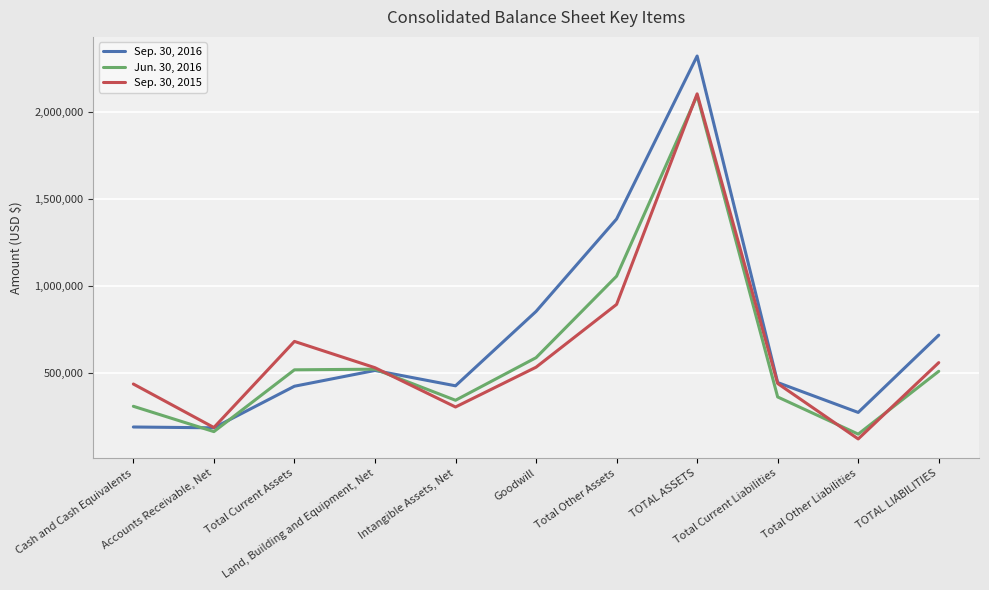

What is the lowest value of the Sep. 30, 2016 series?

184294